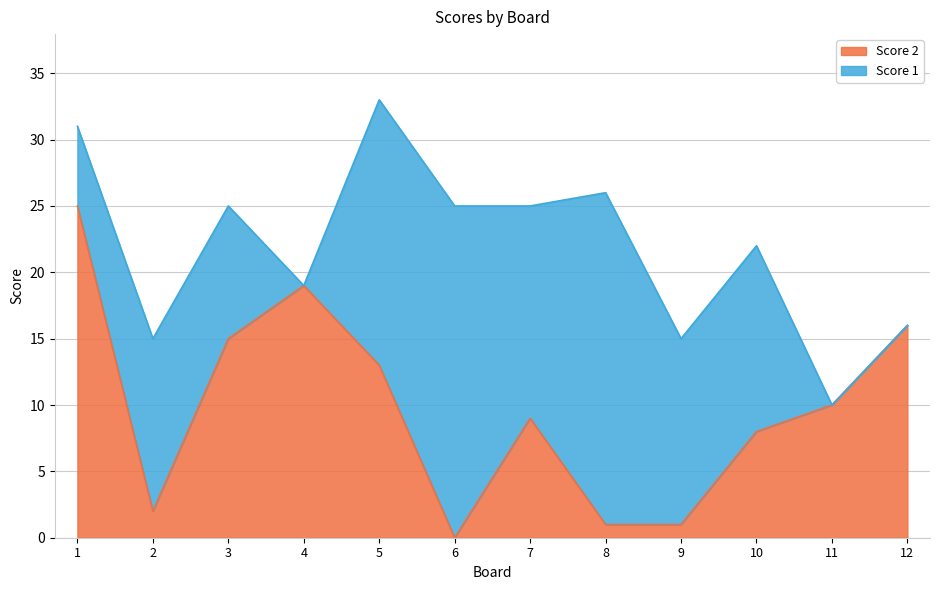

What is the value of the 8th point from the left?

1